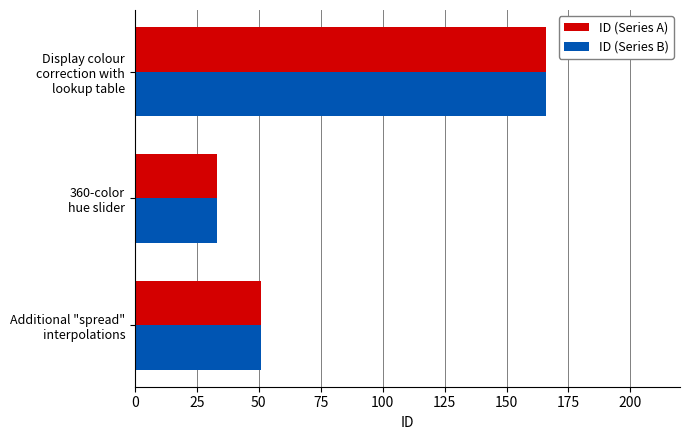

What is the greatest value displayed?

166